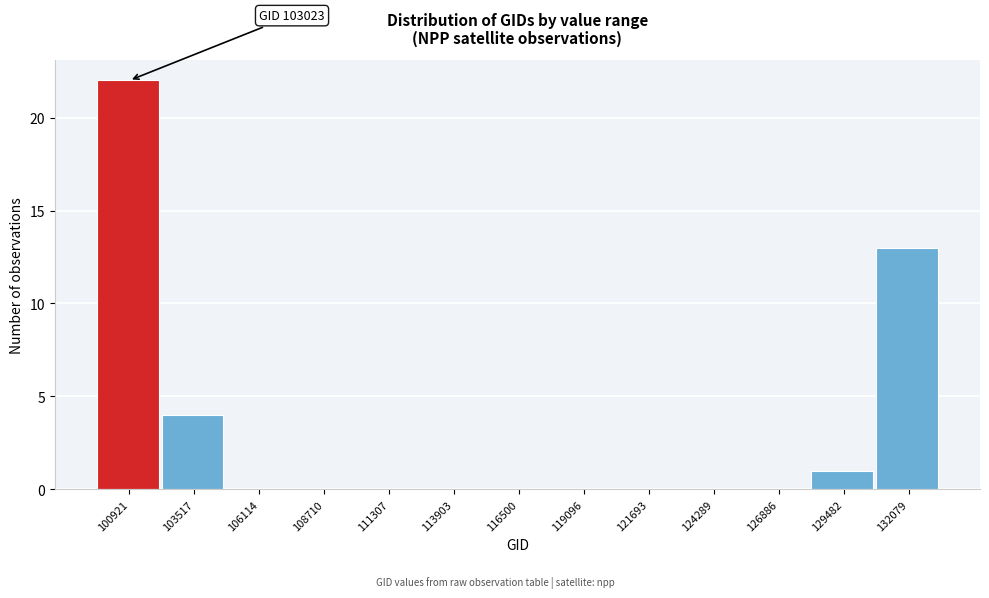

Reading left to right, extract all data points from this chart.

100921=22	103517=4	106114=0	108710=0	111307=0	113903=0	116500=0	119096=0	121693=0	124289=0	126886=0	129482=1	132079=13